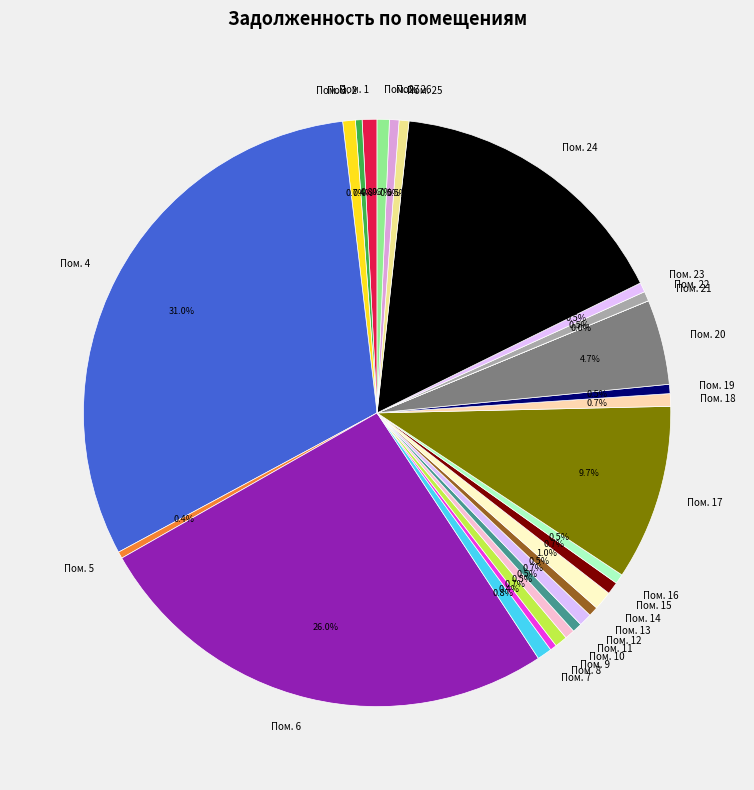

Combined, what portion of the pie is Пом. 20 and Пом. 1?

5.5%